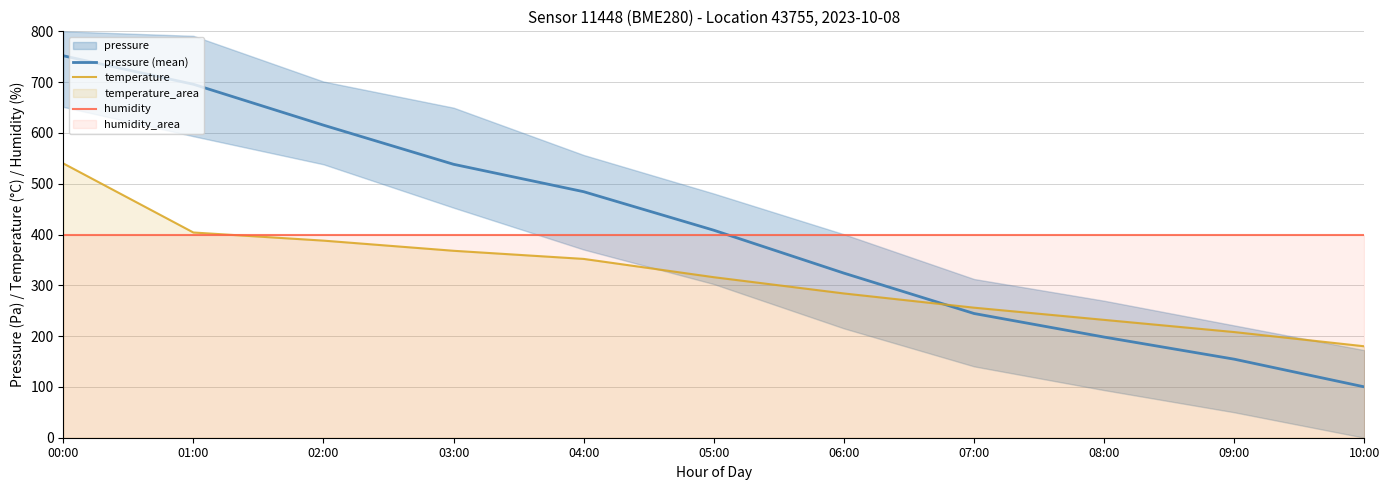

Rank the categories by humidity value from highest to lowest.

00:00, 01:00, 02:00, 03:00, 04:00, 05:00, 06:00, 07:00, 08:00, 09:00, 10:00